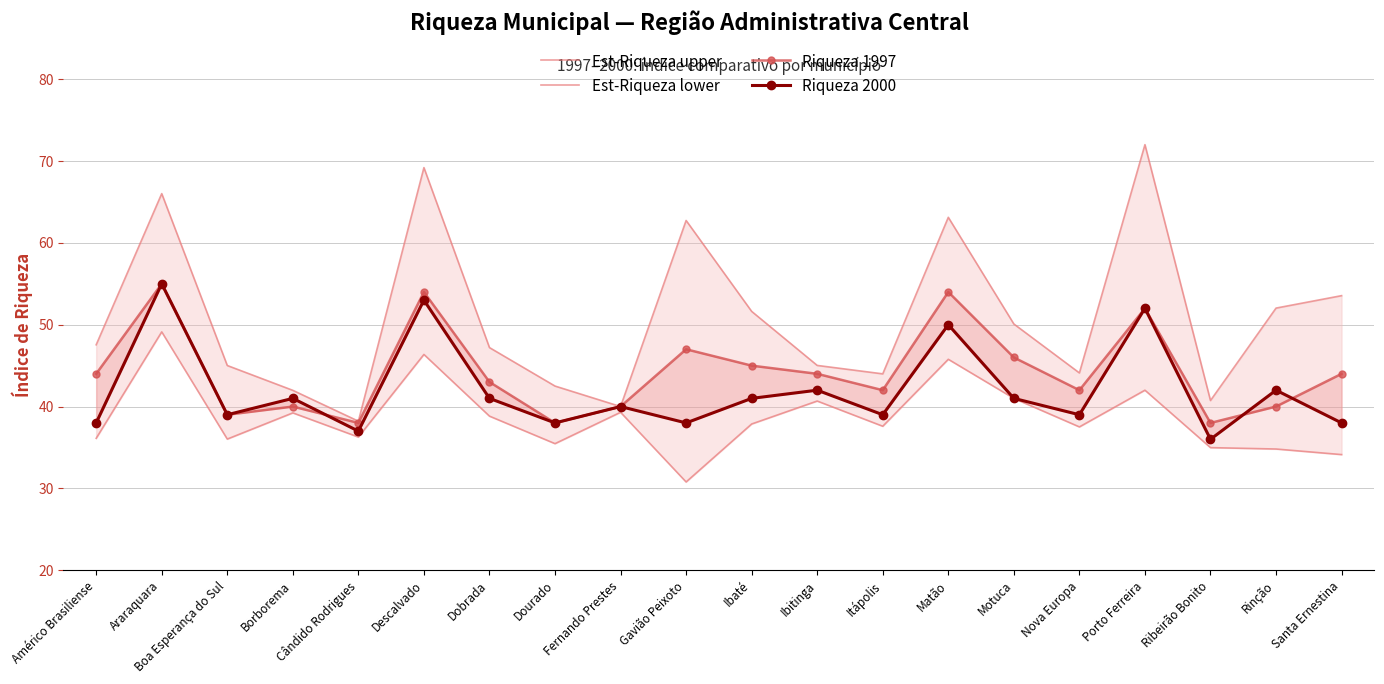

What is the label of the 8th point from the right?

Itápolis